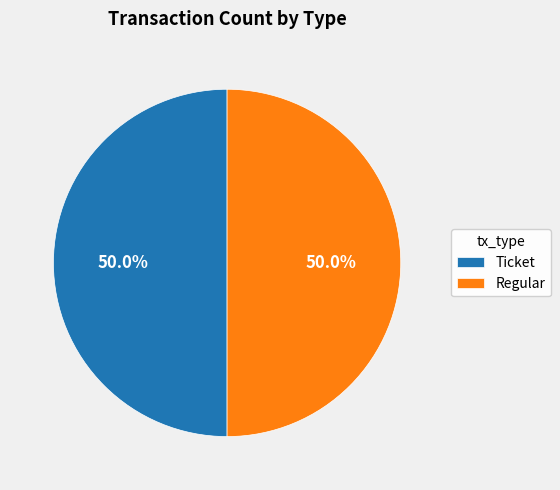

Is the sum of Ticket and Regular greater than half?

Yes